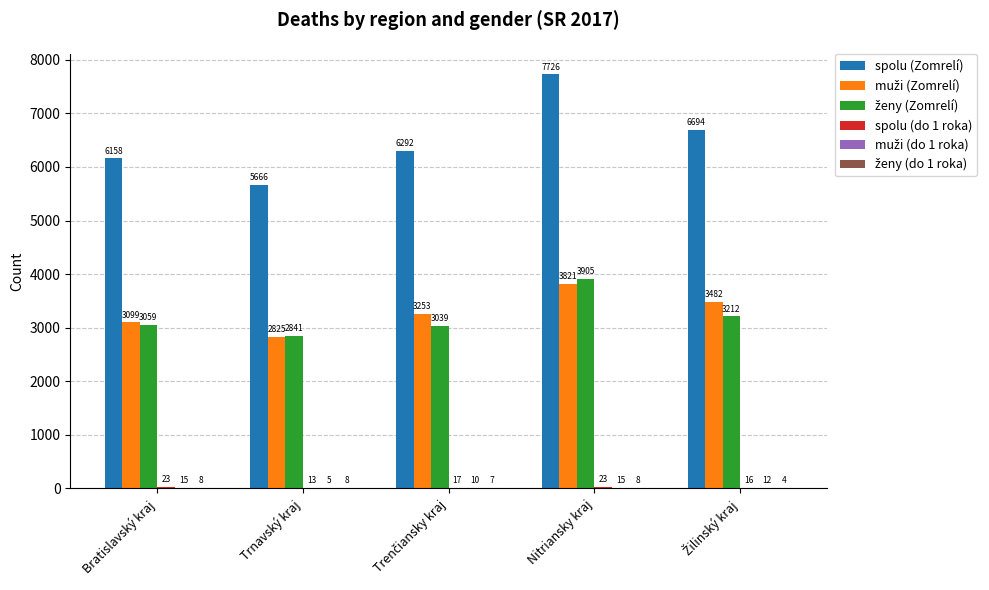

What is the greatest value displayed?

7726